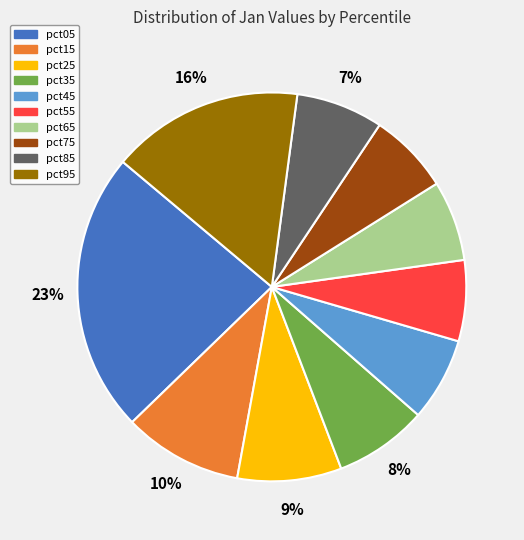

What is the largest slice in the pie chart?

pct05